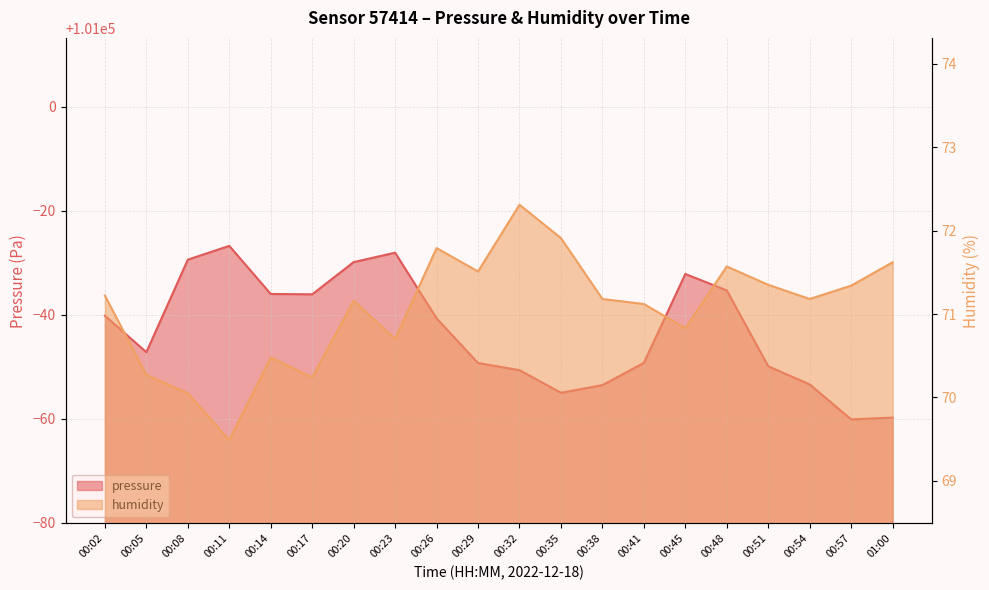

Reading right to left, list all the values displayed in this chart.

pressure: 01:00=100940.2	00:57=100939.9	00:54=100946.6	00:51=100950.1	00:48=100964.7	00:45=100967.9	00:41=100950.8	00:38=100946.5	00:35=100945.0	00:32=100949.4	00:29=100950.8	00:26=100959.3	00:23=100972.0	00:20=100970.2	00:17=100964.0	00:14=100964.0	00:11=100973.3	00:08=100970.6	00:05=100952.8	00:02=100959.8
humidity: 01:00=71.6	00:57=71.3	00:54=71.2	00:51=71.3	00:48=71.6	00:45=70.8	00:41=71.1	00:38=71.2	00:35=71.9	00:32=72.3	00:29=71.5	00:26=71.8	00:23=70.7	00:20=71.2	00:17=70.2	00:14=70.5	00:11=69.5	00:08=70.0	00:05=70.3	00:02=71.2